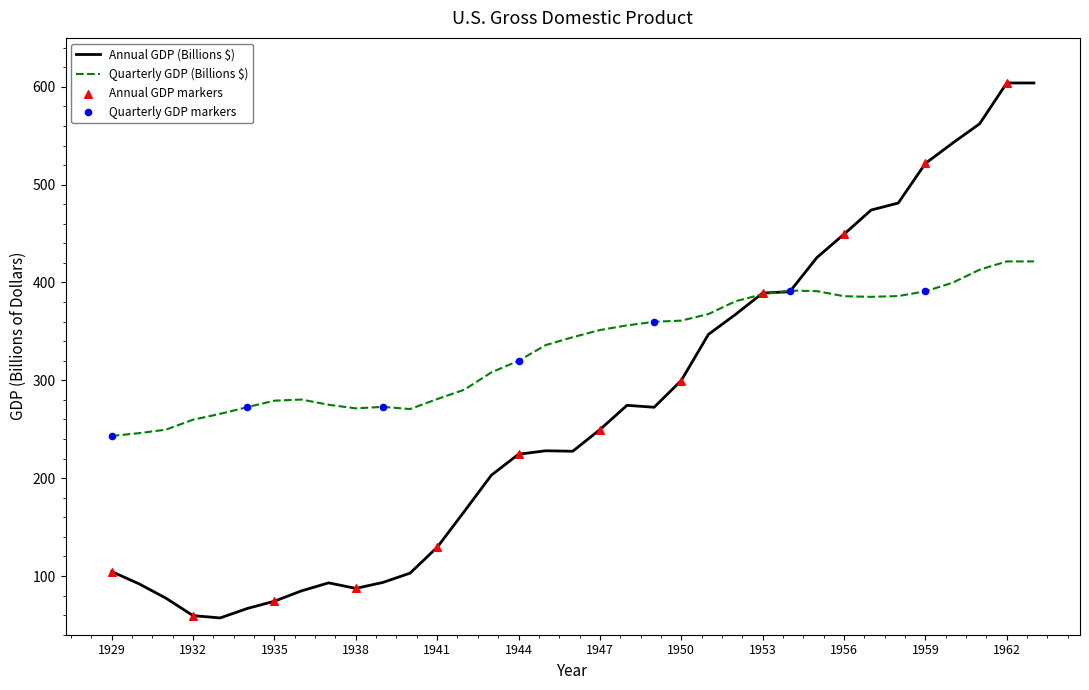

Which series has the largest total across all categories?

Quarterly GDP (Billions $)